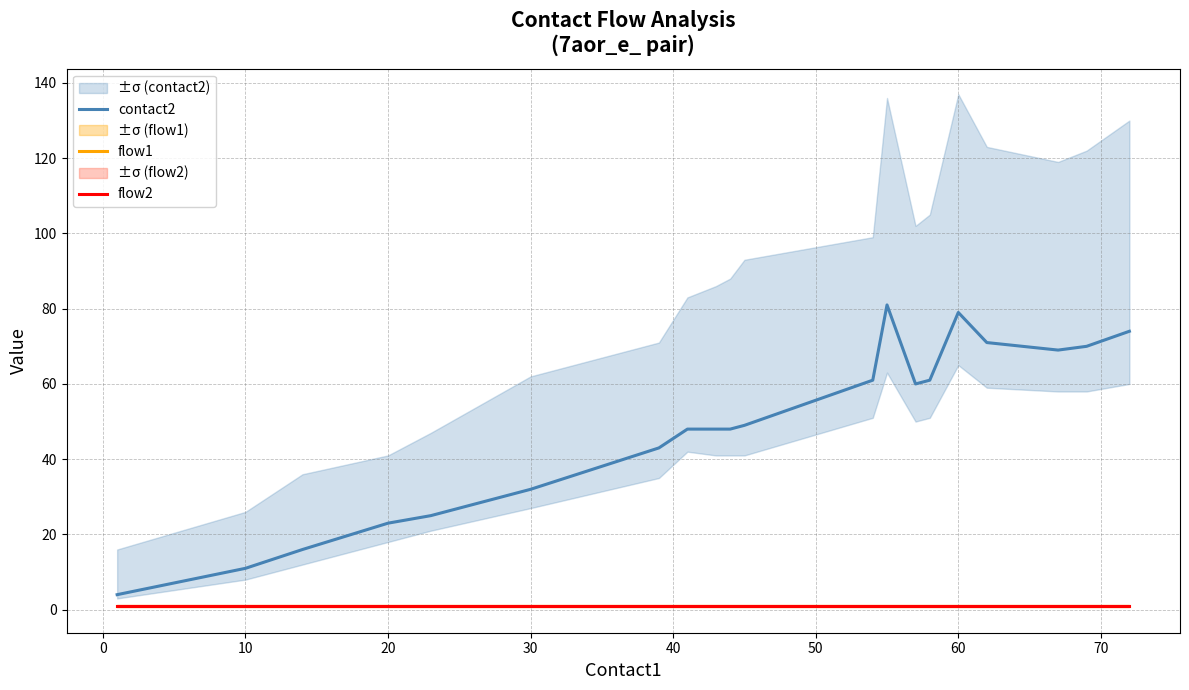

Does the chart have visible grid lines?

Yes